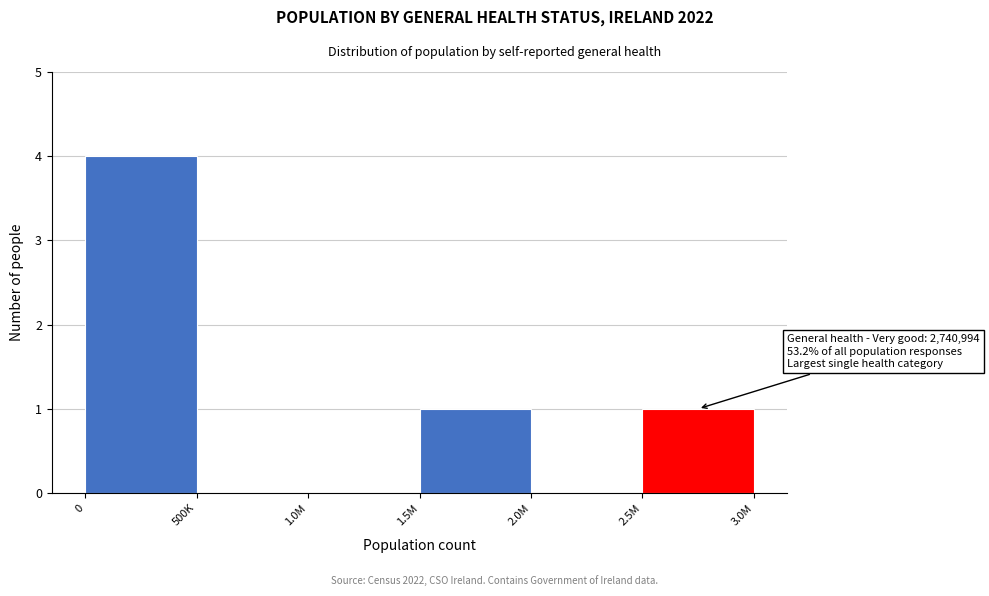

Reading left to right, what are all the values shown in this chart?

0=4	500K=0	1.0M=0	1.5M=1	2.0M=0	2.5M=1